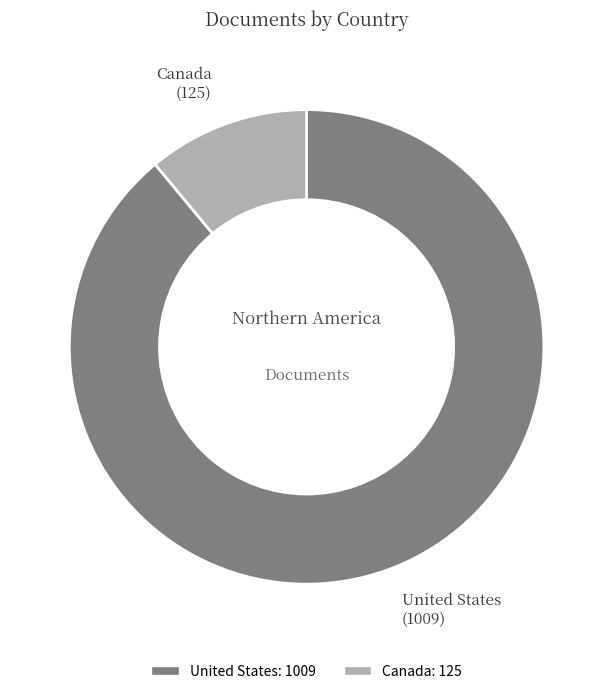

Which slice represents more than half of the pie?

United States